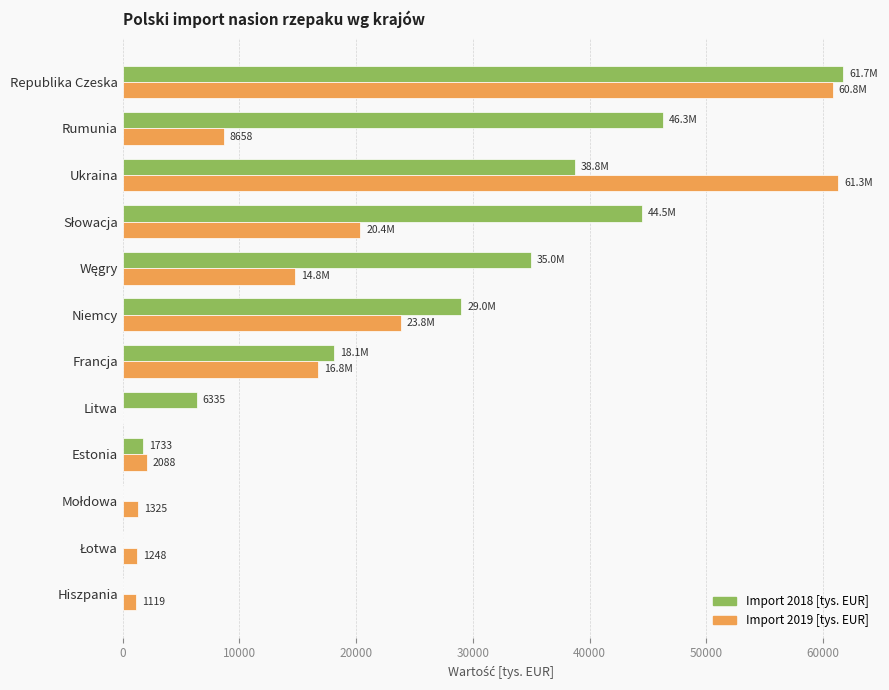

What is the sum of all Import 2019 [tys. EUR] values?

212274.5